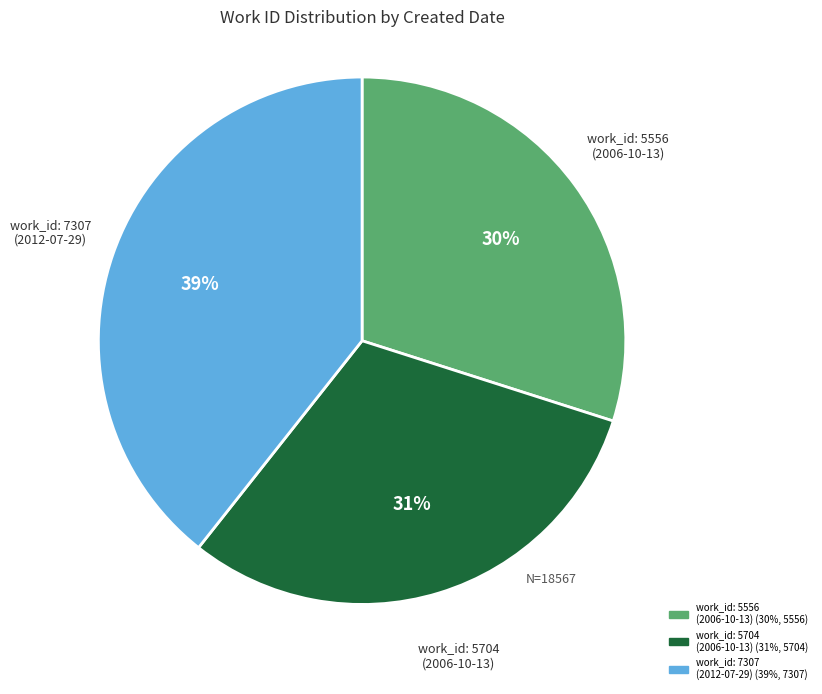

To the nearest percent, what percentage of the pie is work_id: 5704 (2006-10-13)?

31%